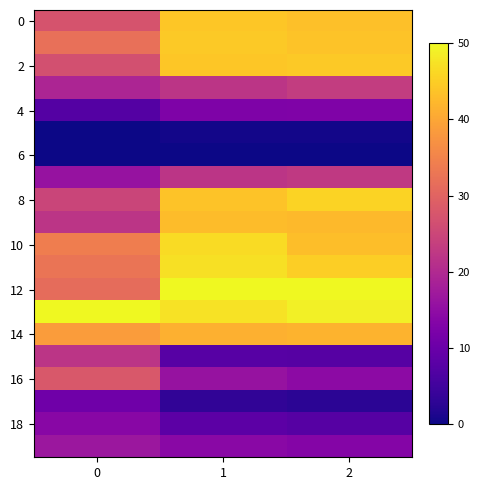

Between 2 and 0, which is larger?

2